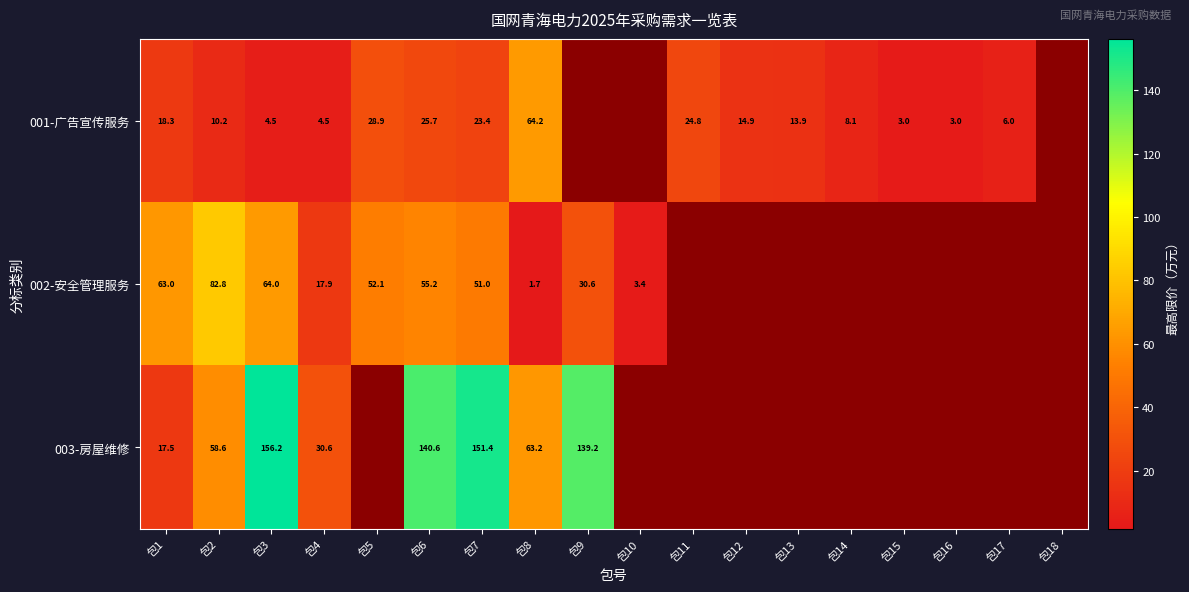

Where does the 002-安全管理服务 series first go above 82?

包2